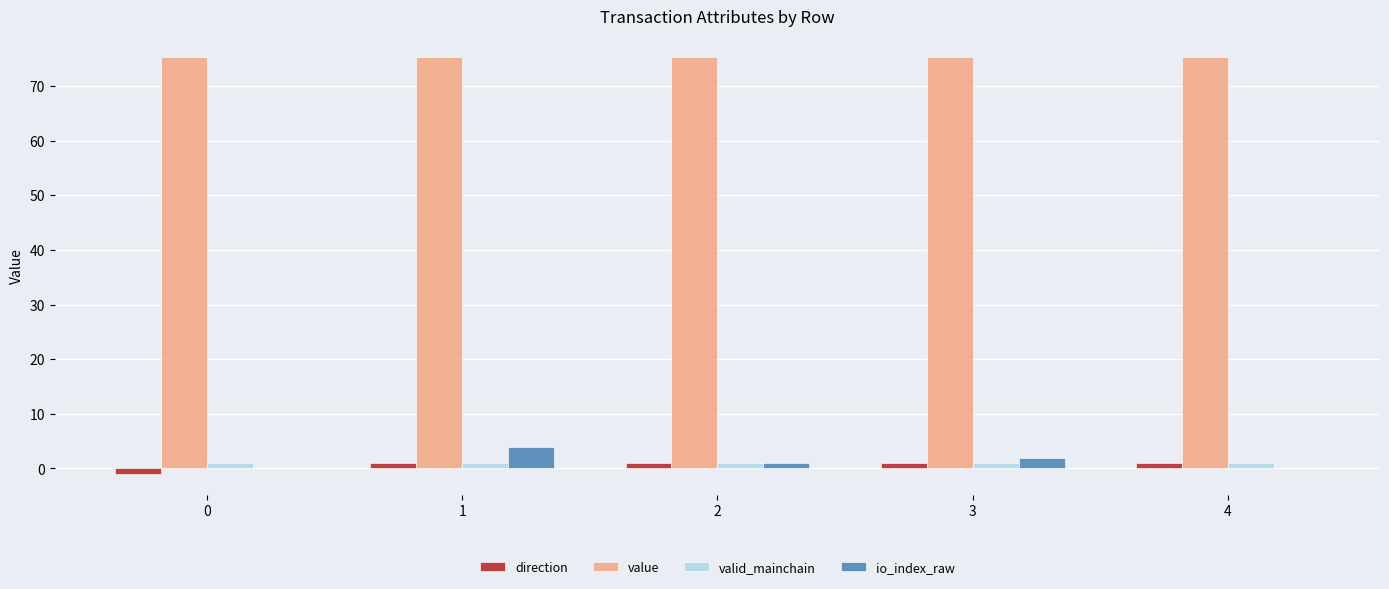

How many groups of bars are there?

5